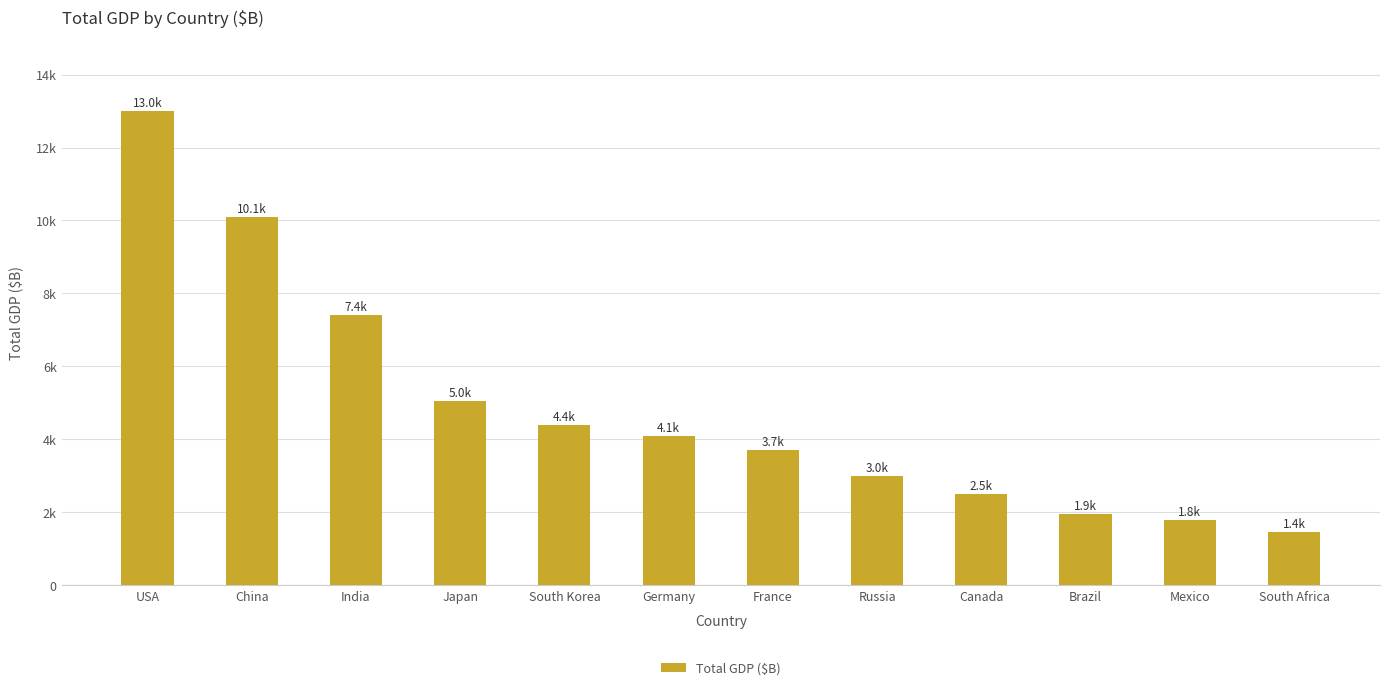

Are the bars horizontal?

No